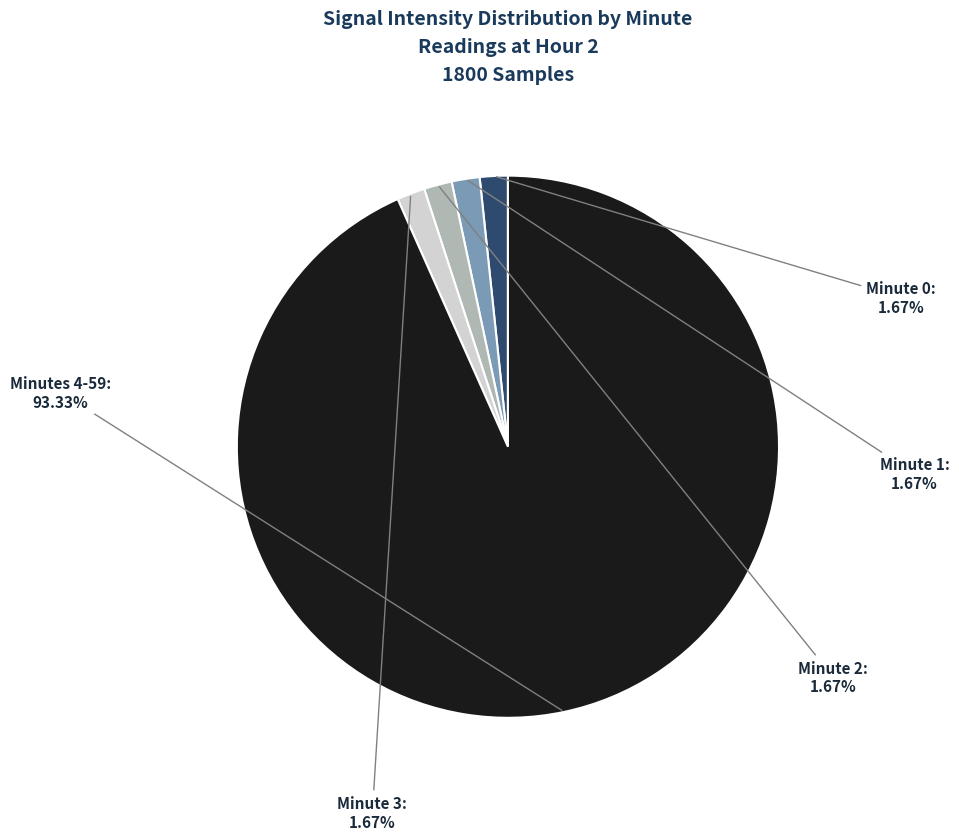

Is there any slice that represents more than half of the pie?

Yes